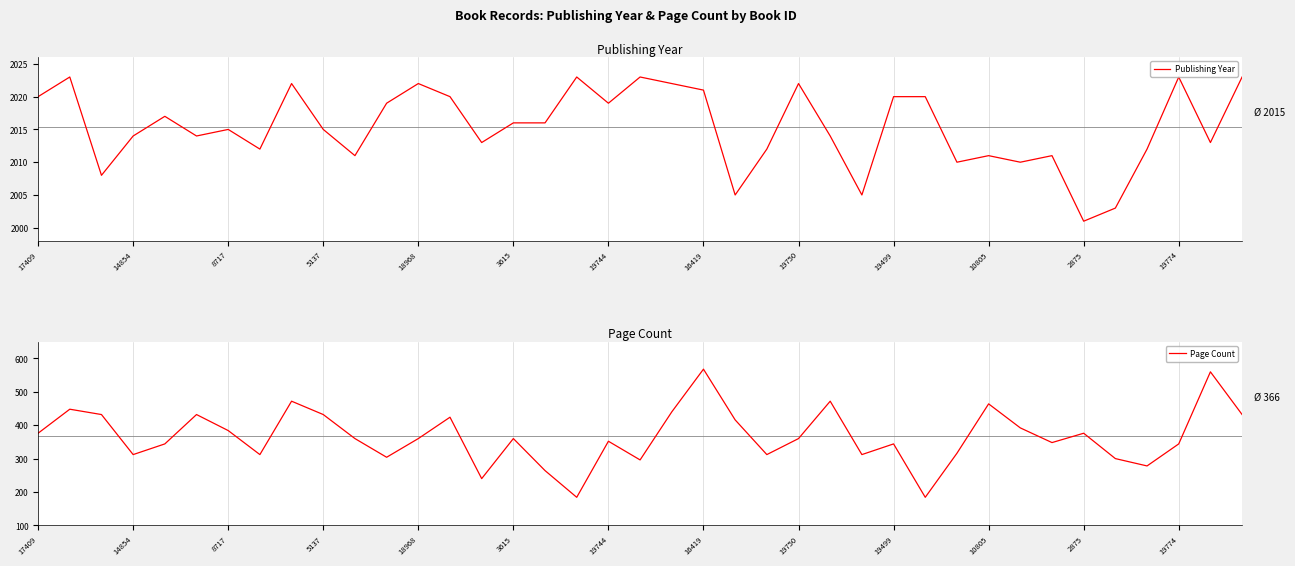

True or false: Publishing Year and Page Count intersect in this chart.

False